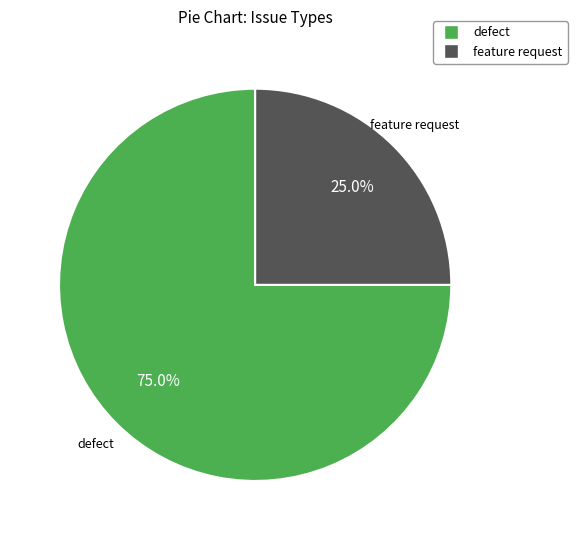

Is there a majority slice in this chart?

Yes